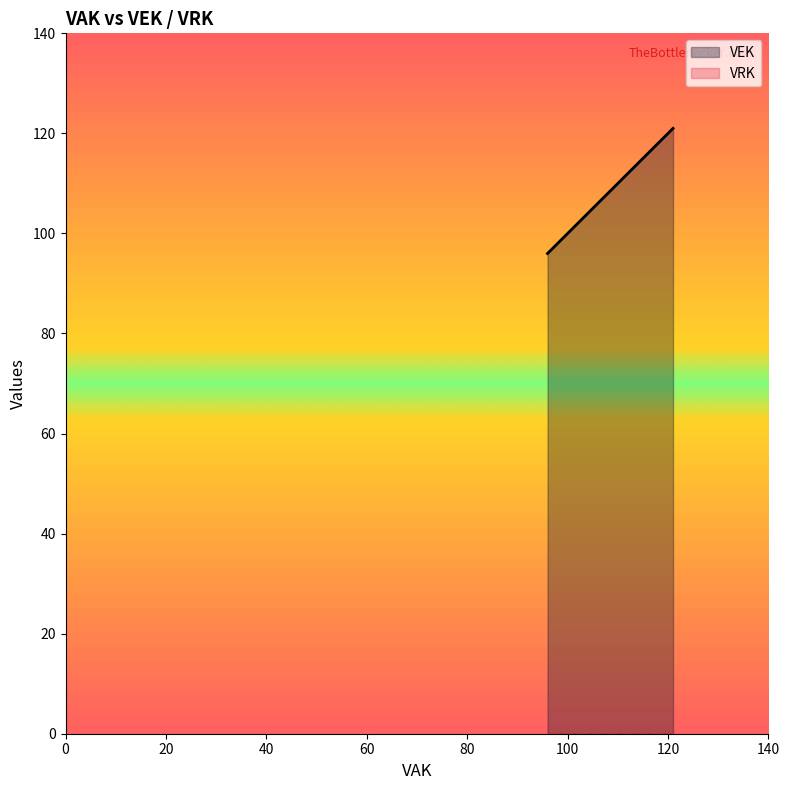

List the series in order of their peak value, highest first.

VEK, VRK